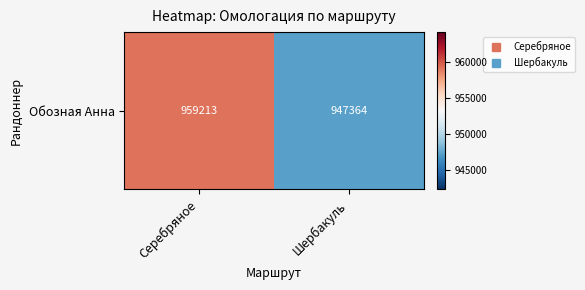

The chart shows a value of 476569 at Шербакуль. True or false?

False